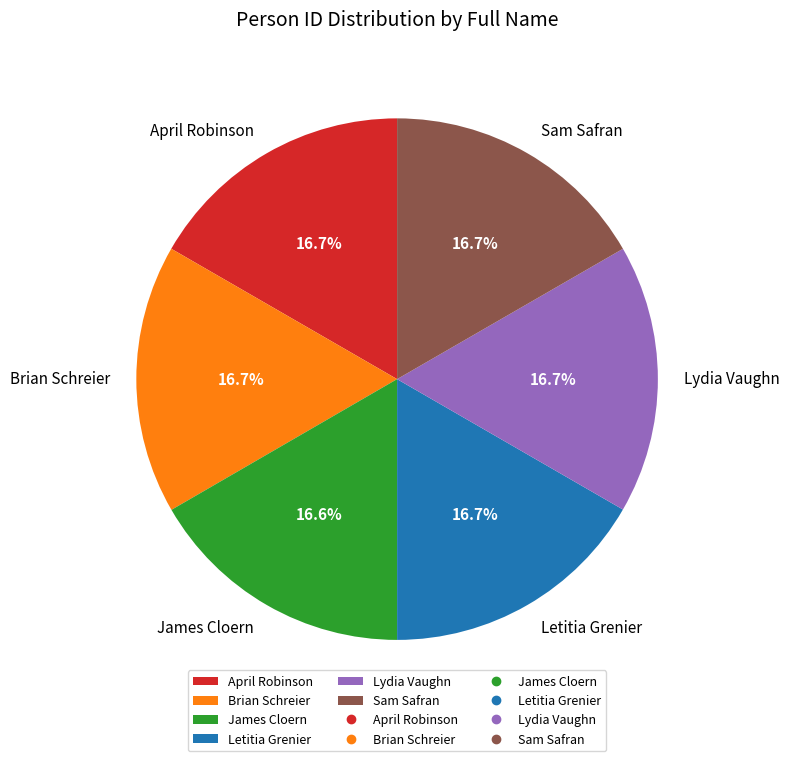

What portion of the pie excludes James Cloern?

83.4%